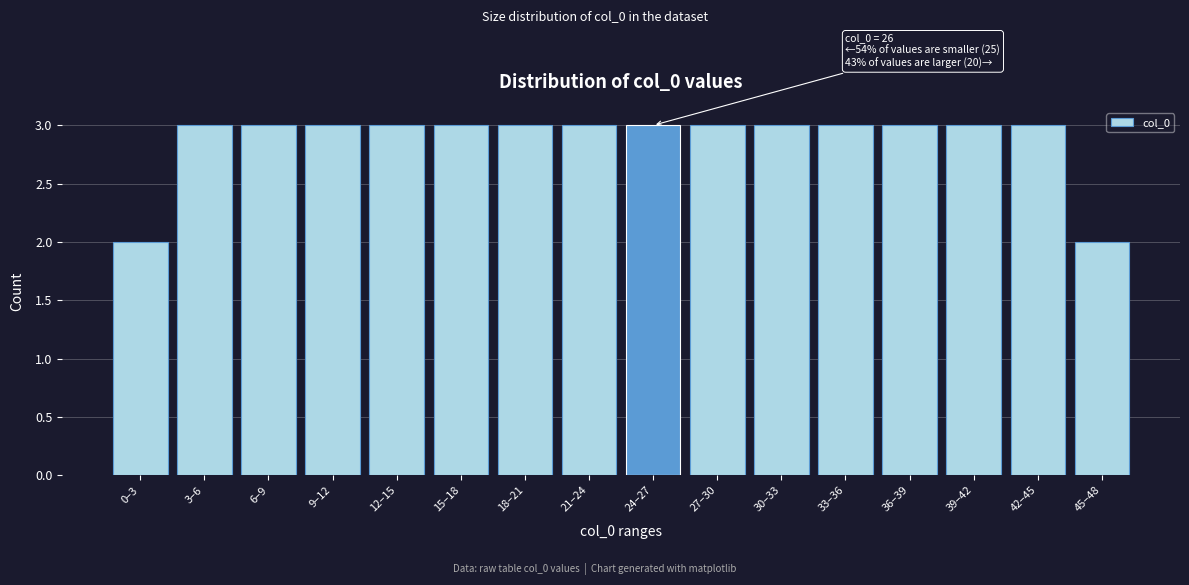

Reading left to right, extract all data points from this chart.

2	3	3	3	3	3	3	3	3	3	3	3	3	3	3	2